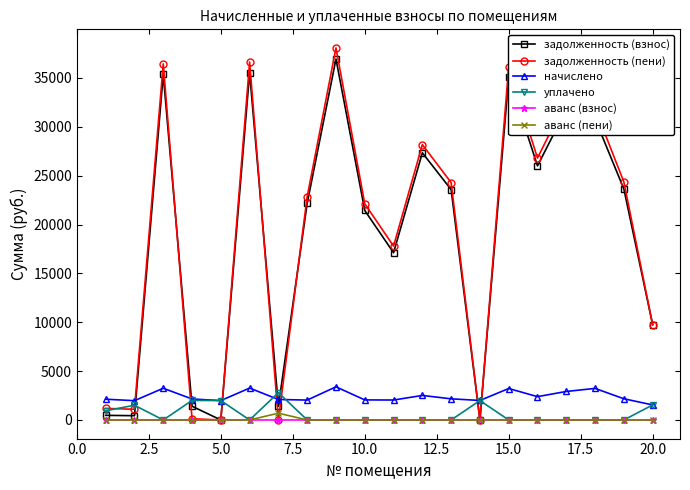

How many values in the задолженность (пени) series are below 24294?

10